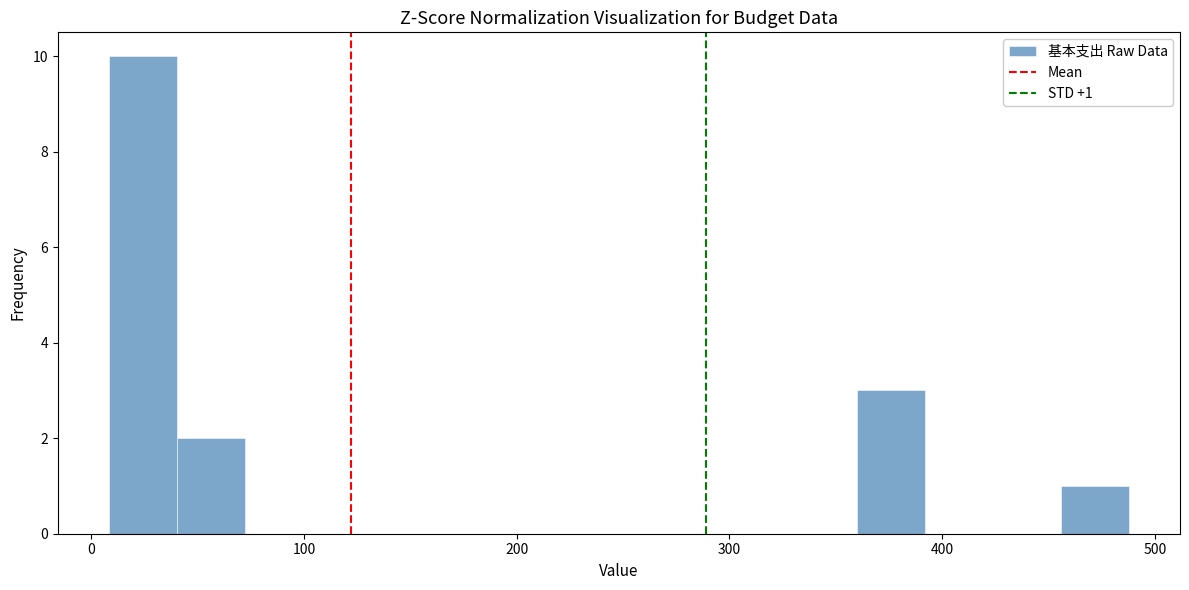

Around what value on the x-axis is the tallest bar? Give the approximate position of its centre, as read against the axis.

20